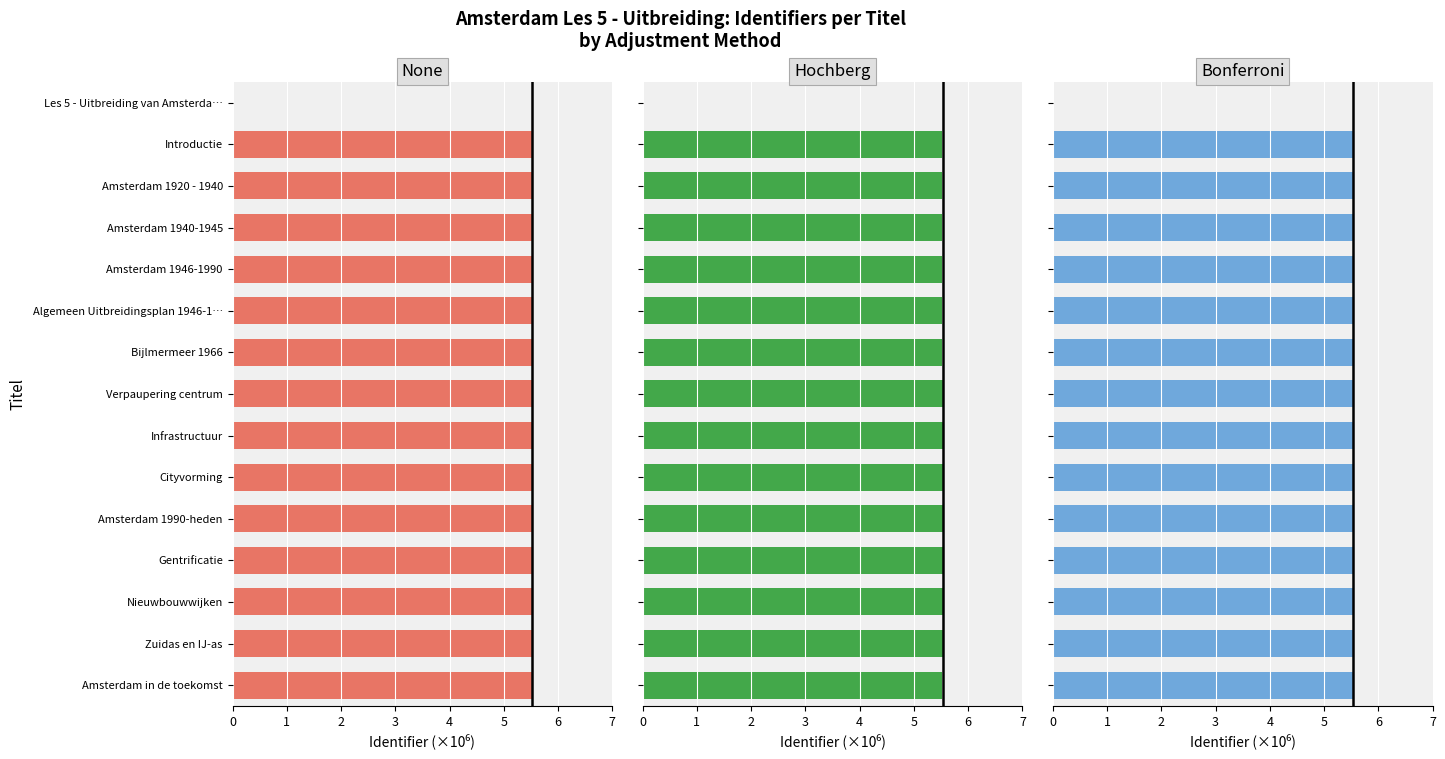

How many data points in Bonferroni are less than 5?

1